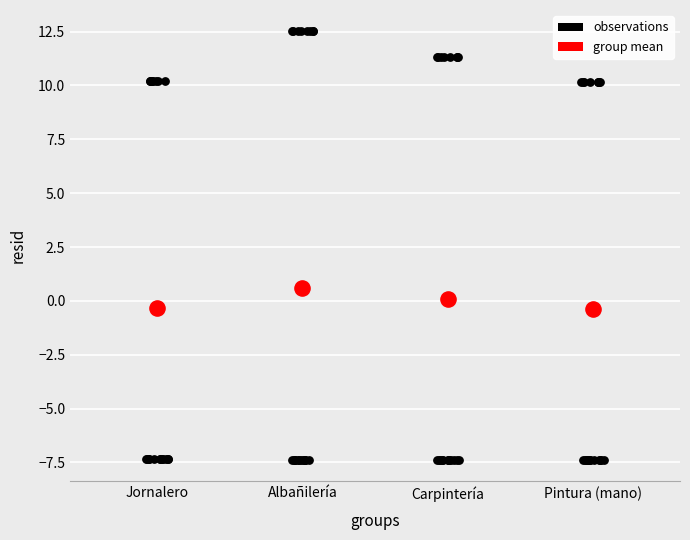

Which series has the widest spread of Y values?

observations